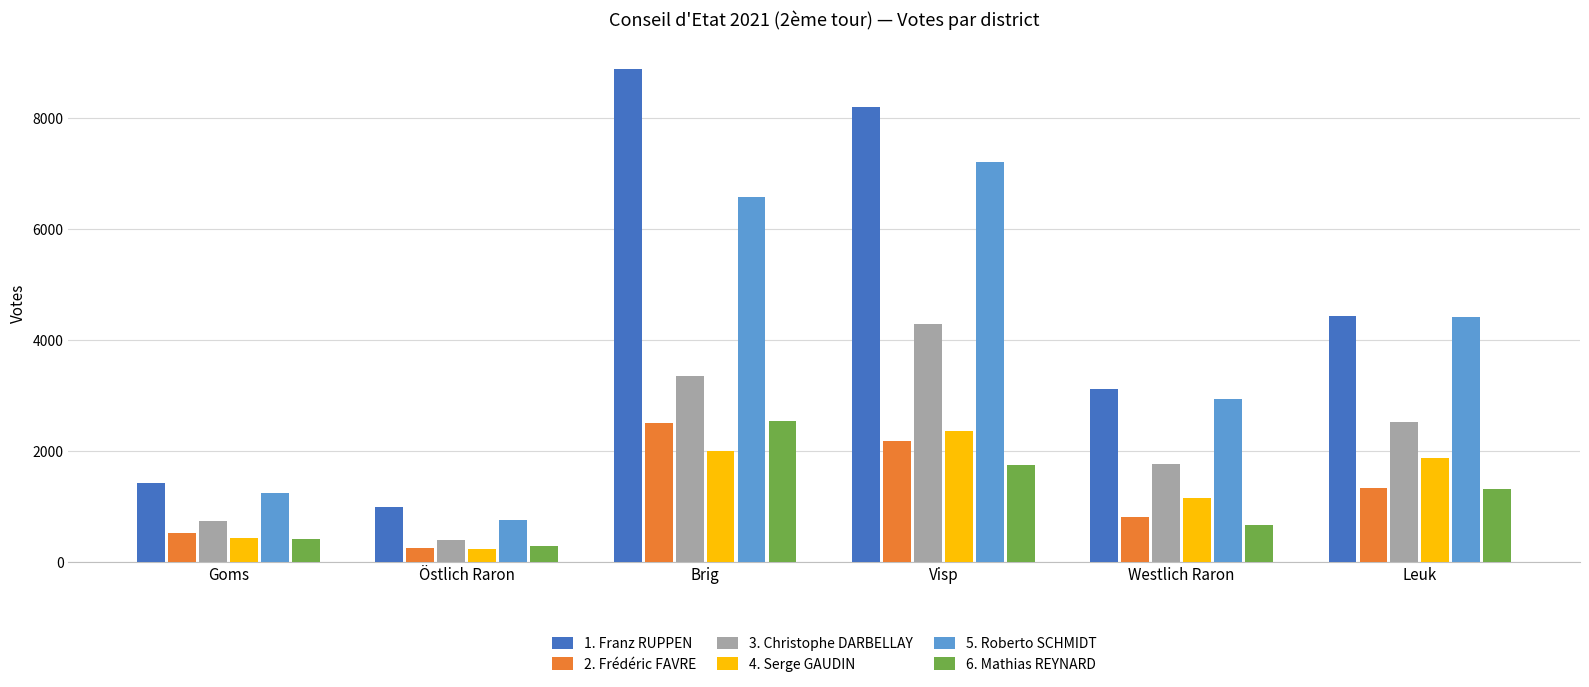

Which series has the largest total across all categories?

1. Franz RUPPEN